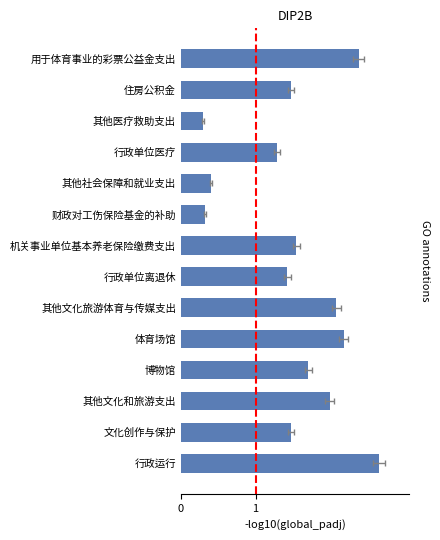

Rank the categories by value from highest to lowest.

行政运行, 用于体育事业的彩票公益金支出, 体育场馆, 其他文化旅游体育与传媒支出, 其他文化和旅游支出, 博物馆, 机关事业单位基本养老保险缴费支出, 文化创作与保护, 住房公积金, 行政单位离退休, 行政单位医疗, 其他社会保障和就业支出, 财政对工伤保险基金的补助, 其他医疗救助支出